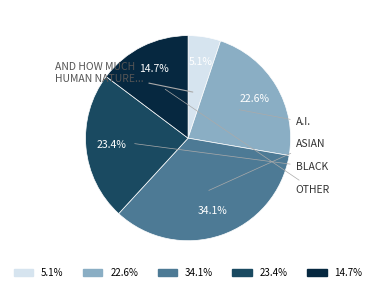

Is there any slice that represents more than half of the pie?

No